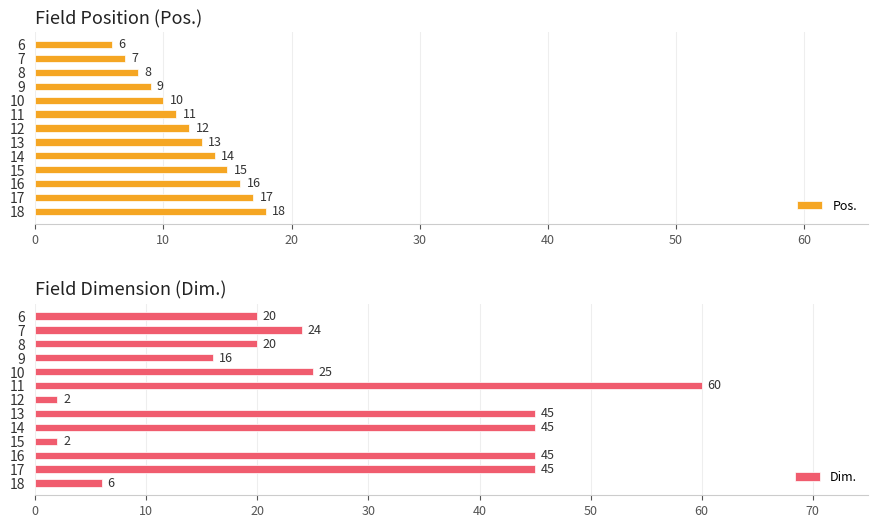

At which label is Dim. closest to 31?

10